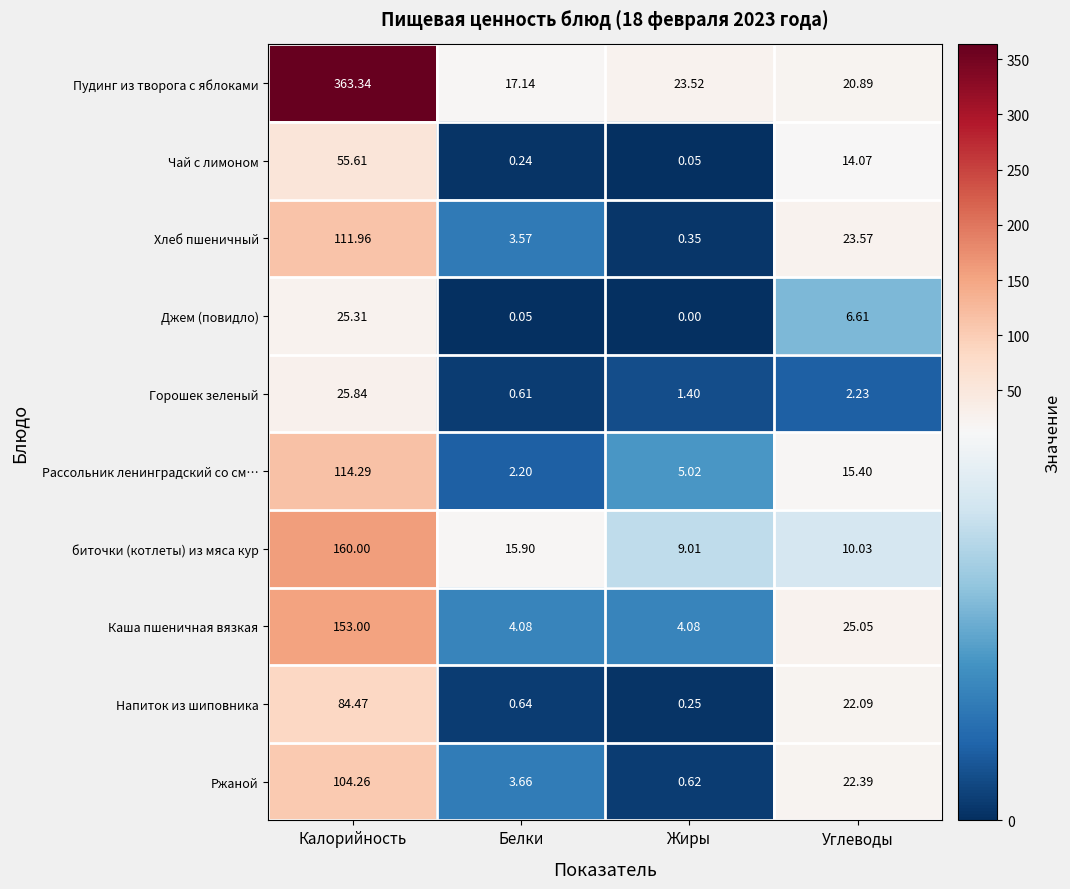

What is the total value across all series at Калорийность?

1198.1